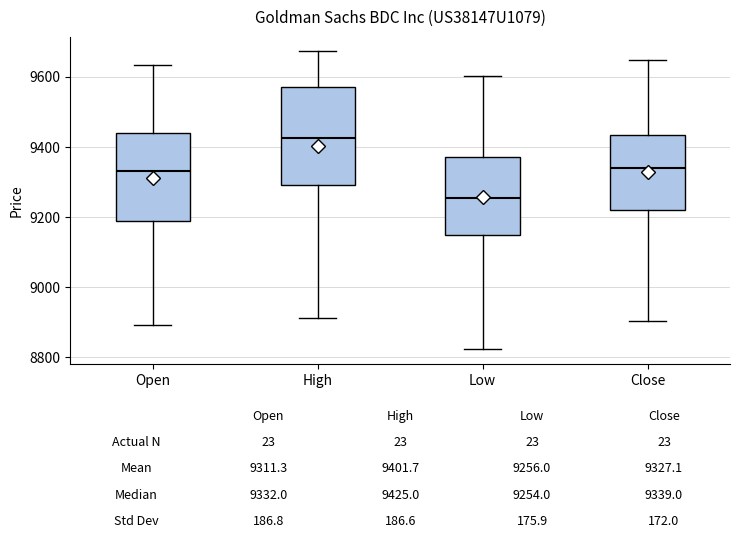

Comparing the boxes themselves (not the whiskers), which one is the tallest?

High